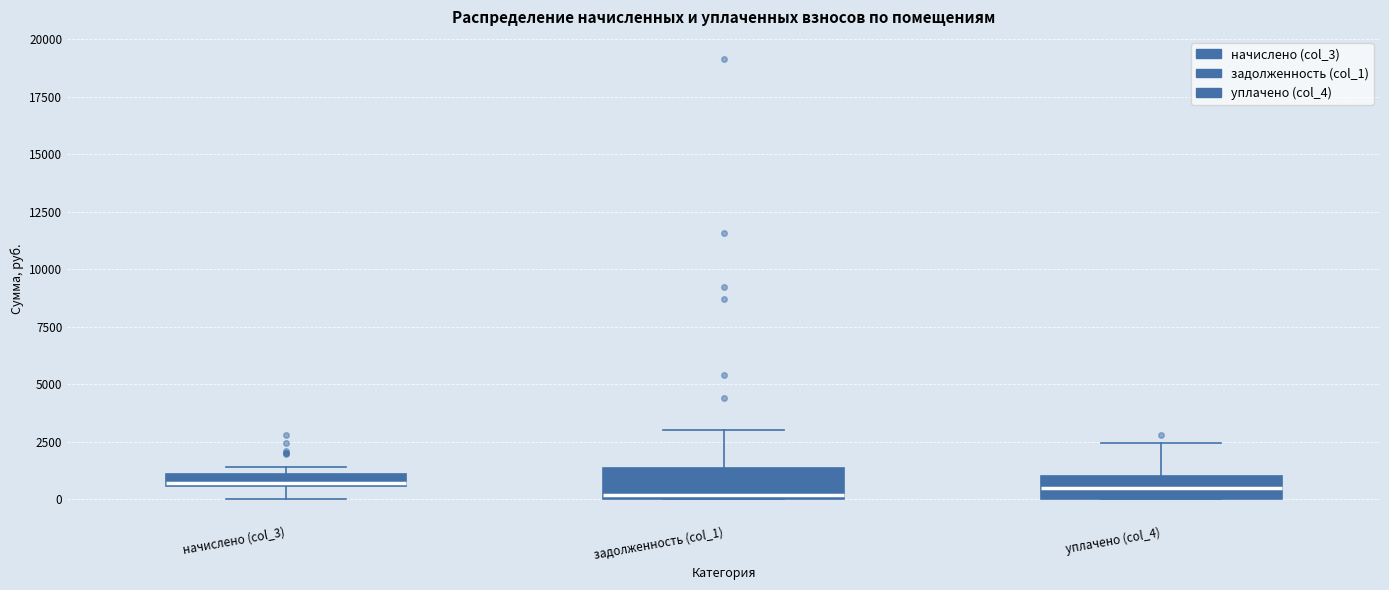

Where is the lower edge of the box for начислено (col_3) on the y-axis? The values are not printed on the chart, so give them approximately, as read against the axis.

500